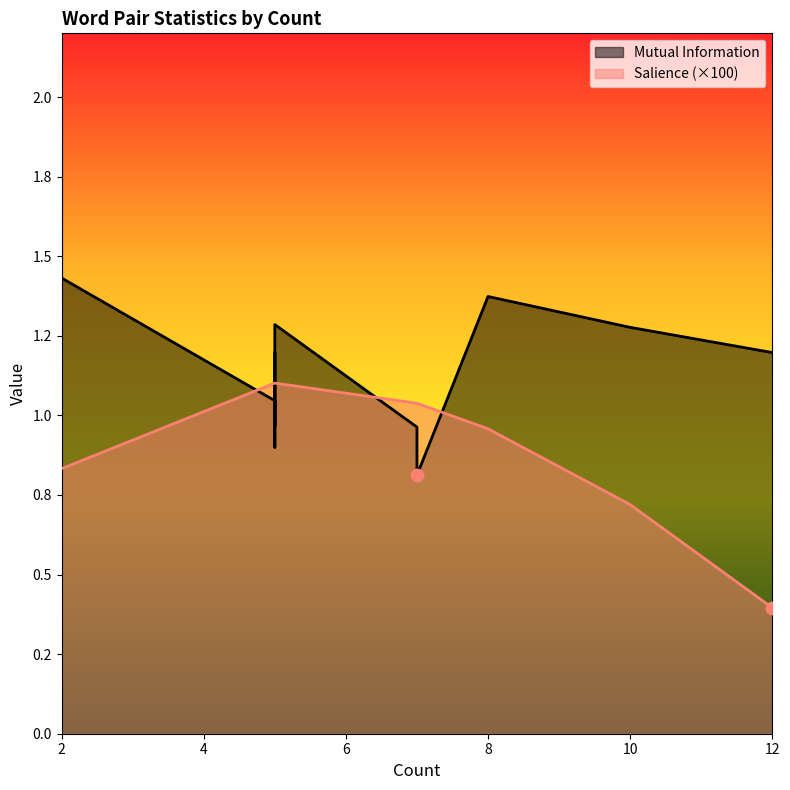

Which series contains the highest Y value?

Mutual Information